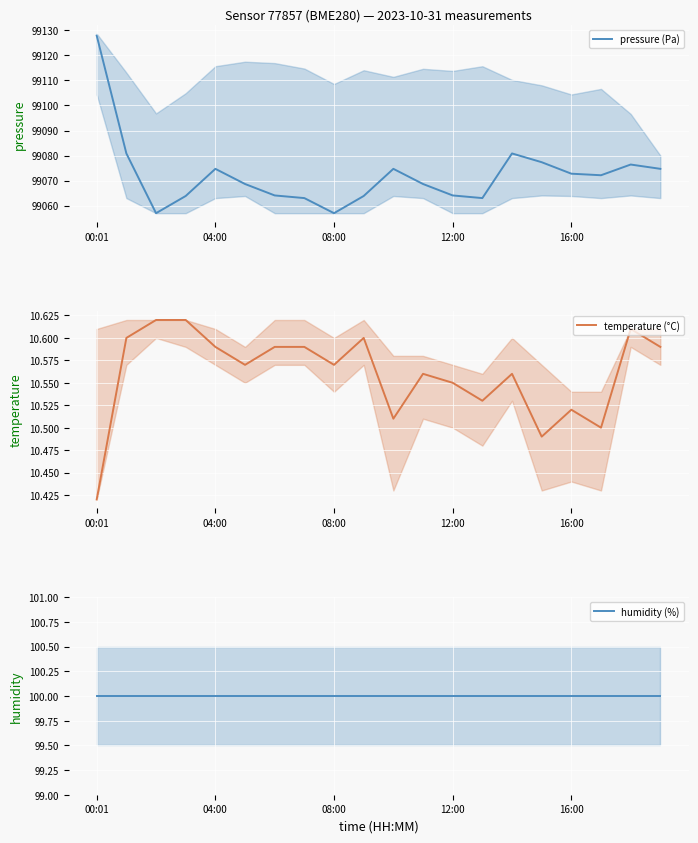

What is the minimum value shown in the chart?

10.4